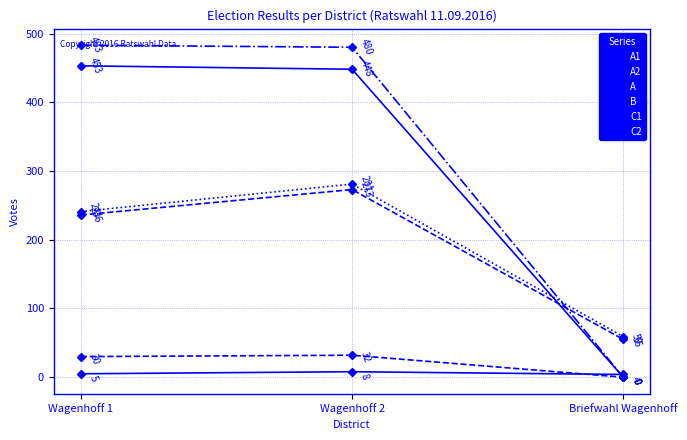

Count the number of categories in the chart.

3